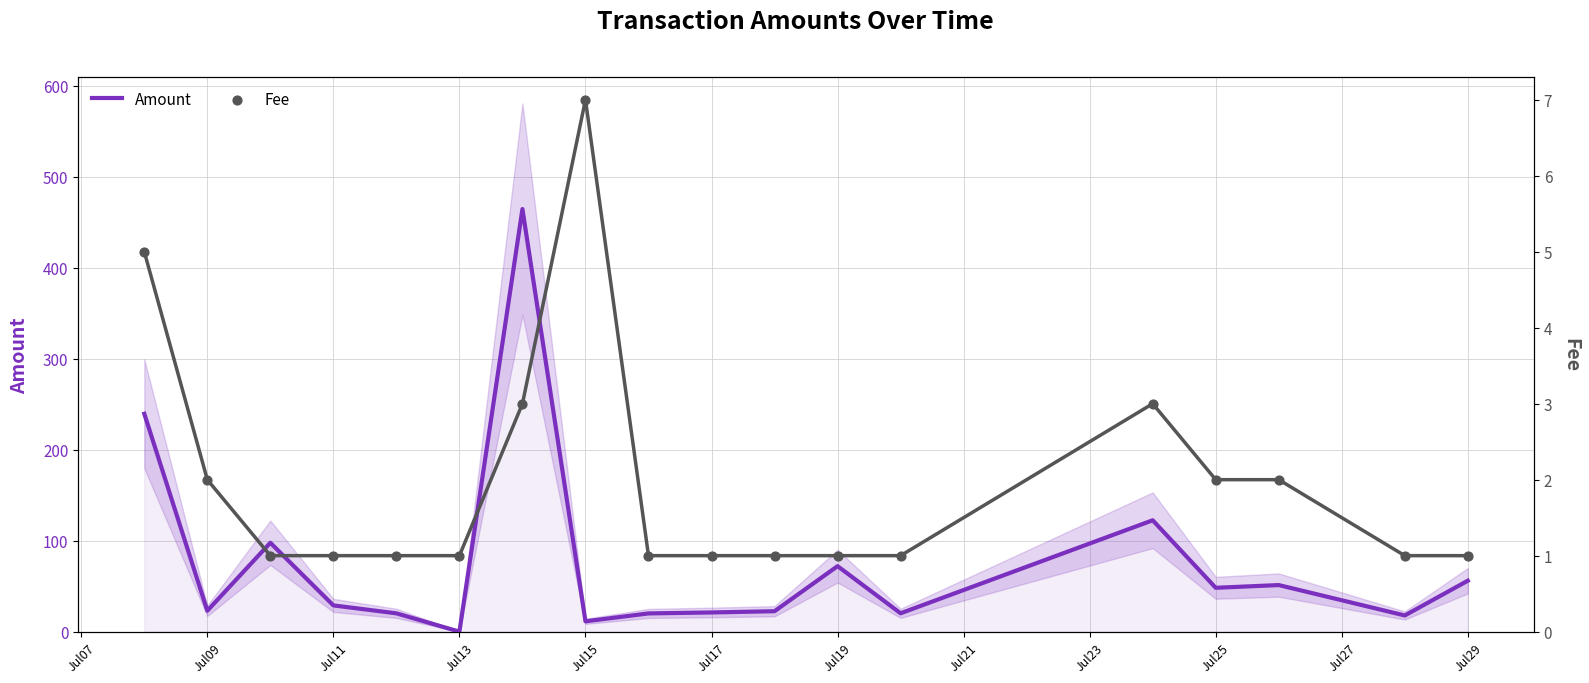

What are all the series names shown in the legend?

Amount, Fee